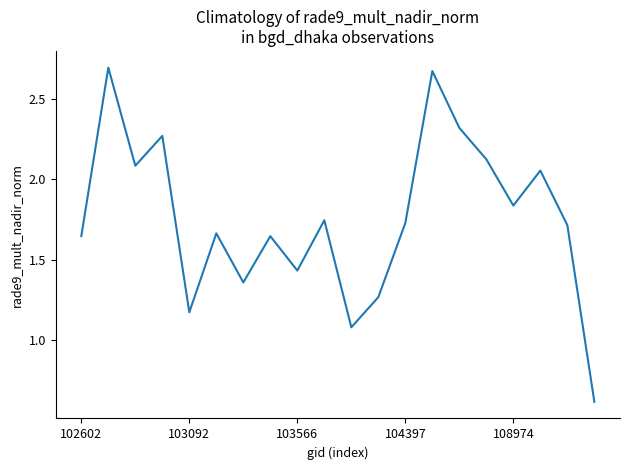

Is this an area chart (filled region under the line)?

No